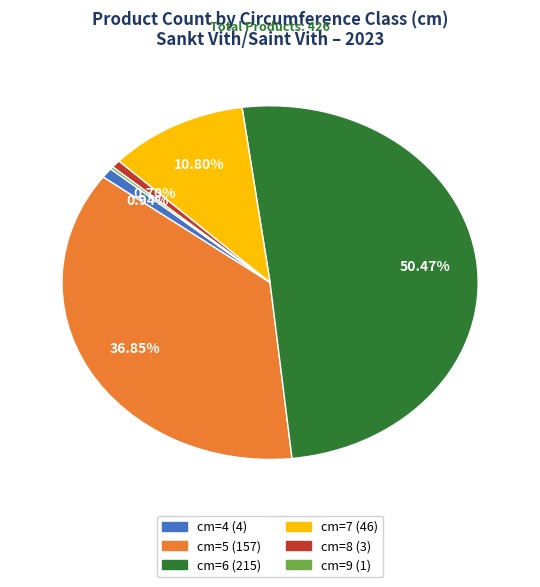

To the nearest percent, what is the difference between the largest and smallest slice percentages?

50%